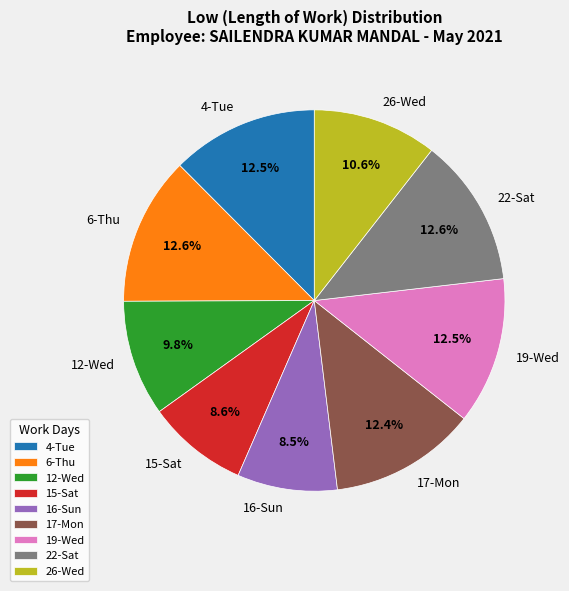

Does any single category account for the majority?

No